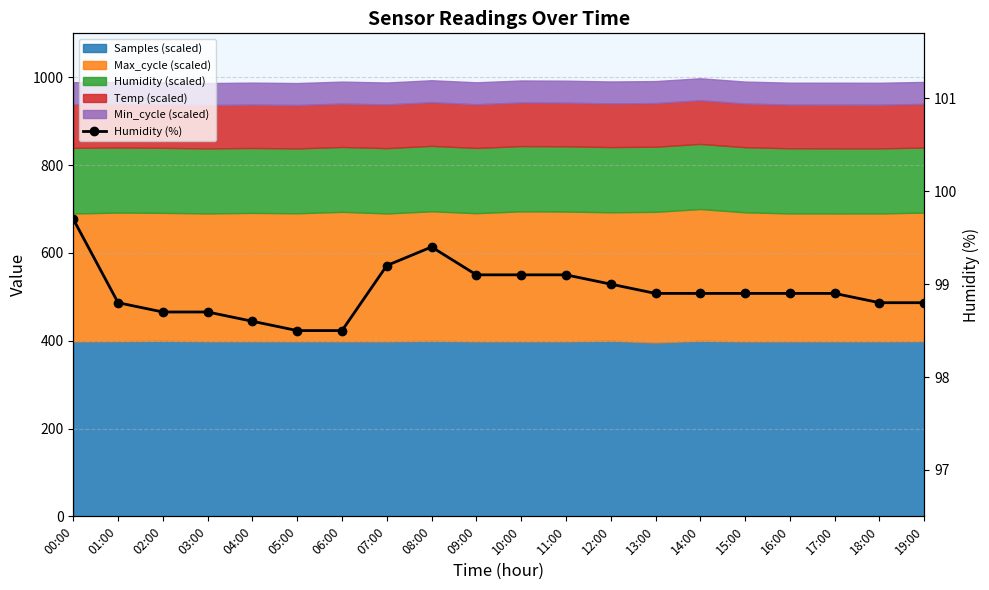

What is the average value?

98.9